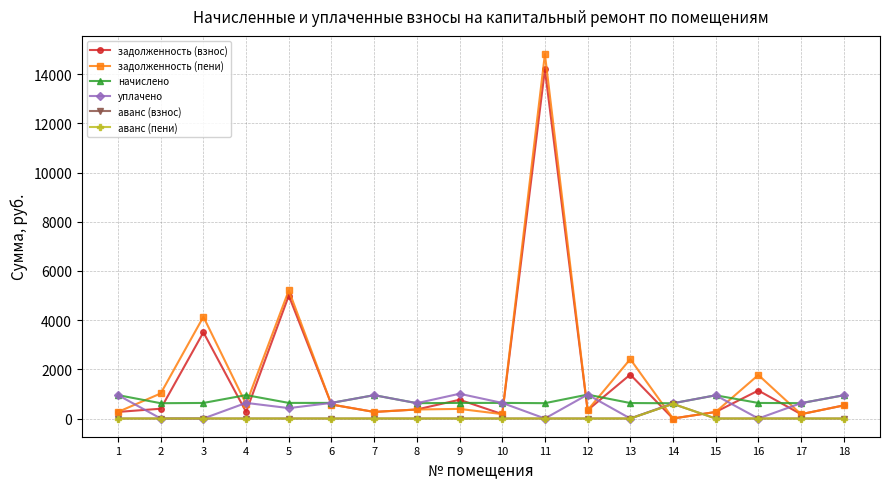

Is this an area chart (filled region under the line)?

No